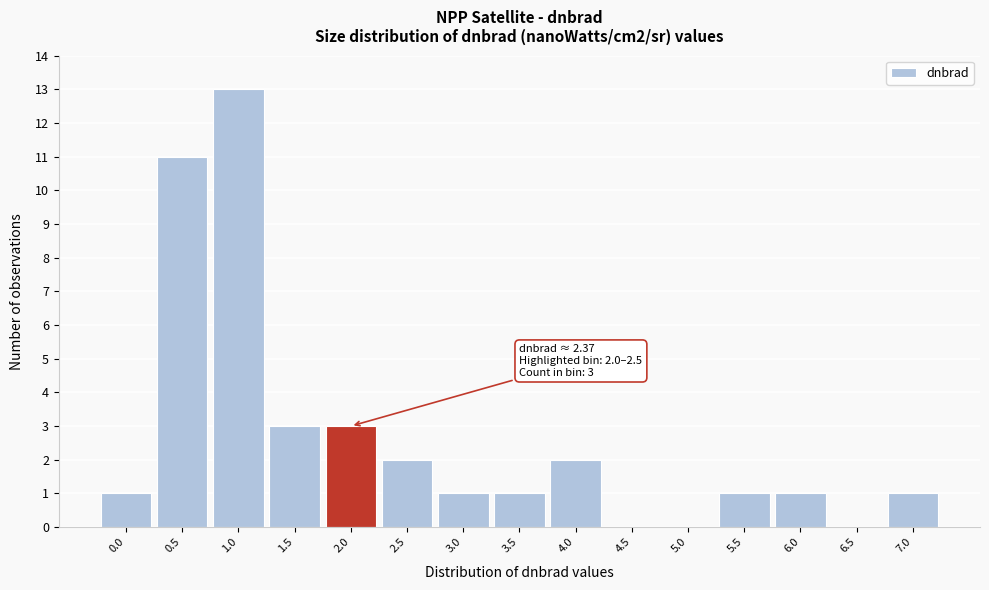

Reading left to right, transcribe all the data shown in this chart.

0.0=1	0.5=11	1.0=13	1.5=3	2.0=3	2.5=2	3.0=1	3.5=1	4.0=2	4.5=0	5.0=0	5.5=1	6.0=1	6.5=0	7.0=1